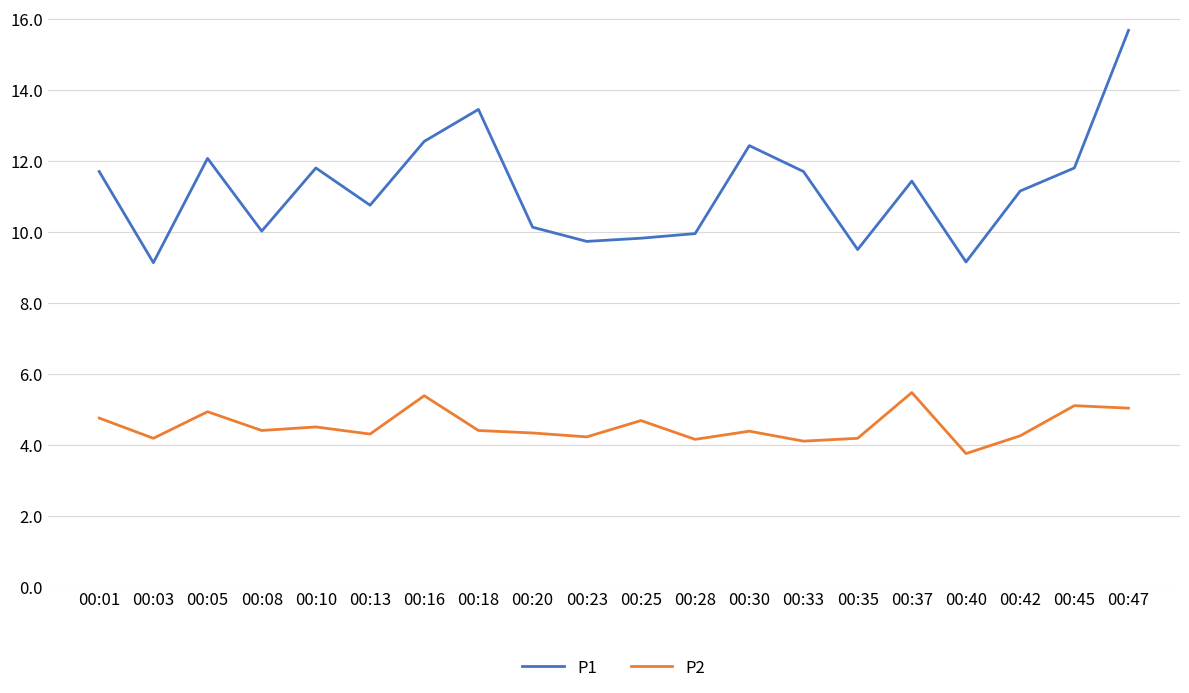

True or false: P1 has more than 1 interior local peaks.

True